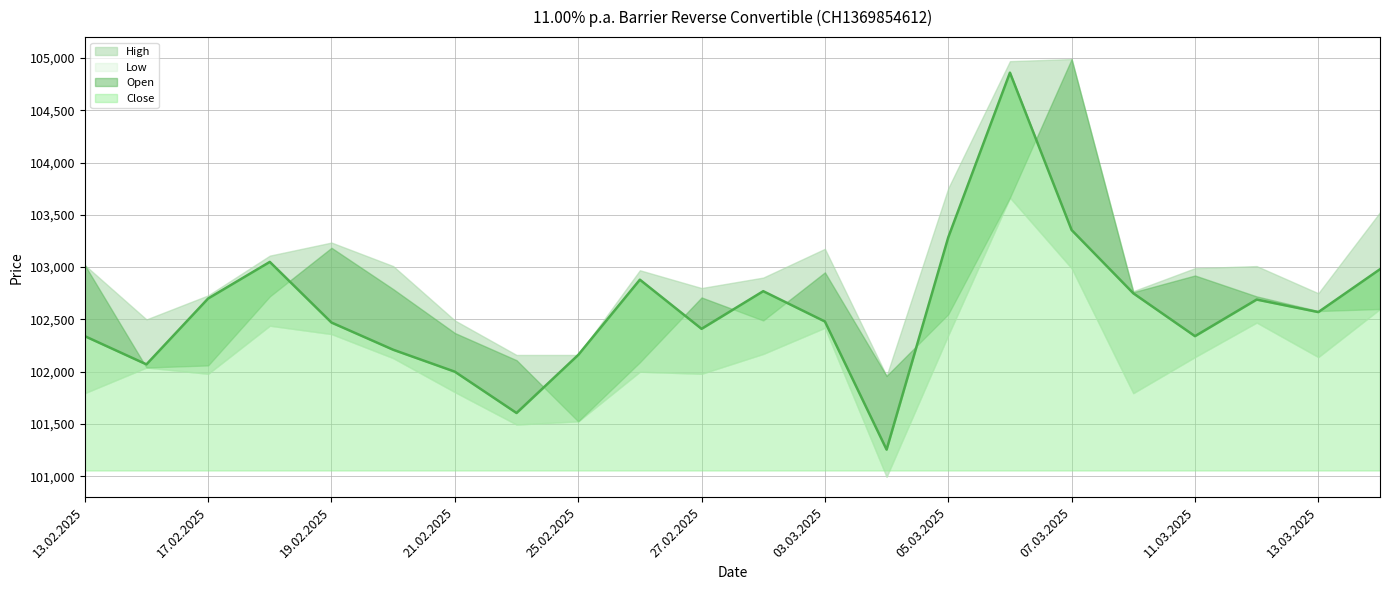

How many lines are shown in the chart?

4